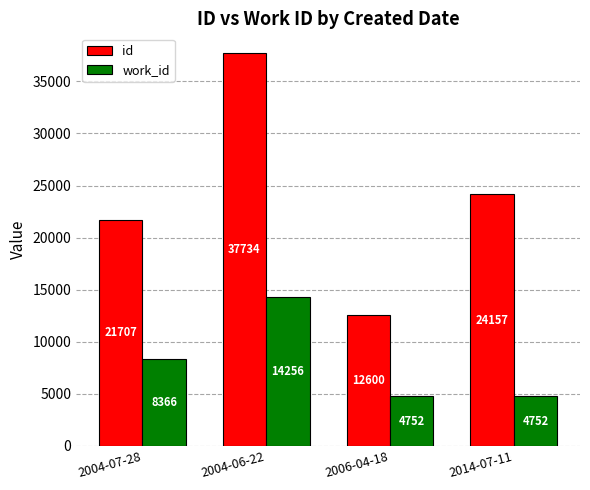

At how many categories does at least one series exceed 16036?

3